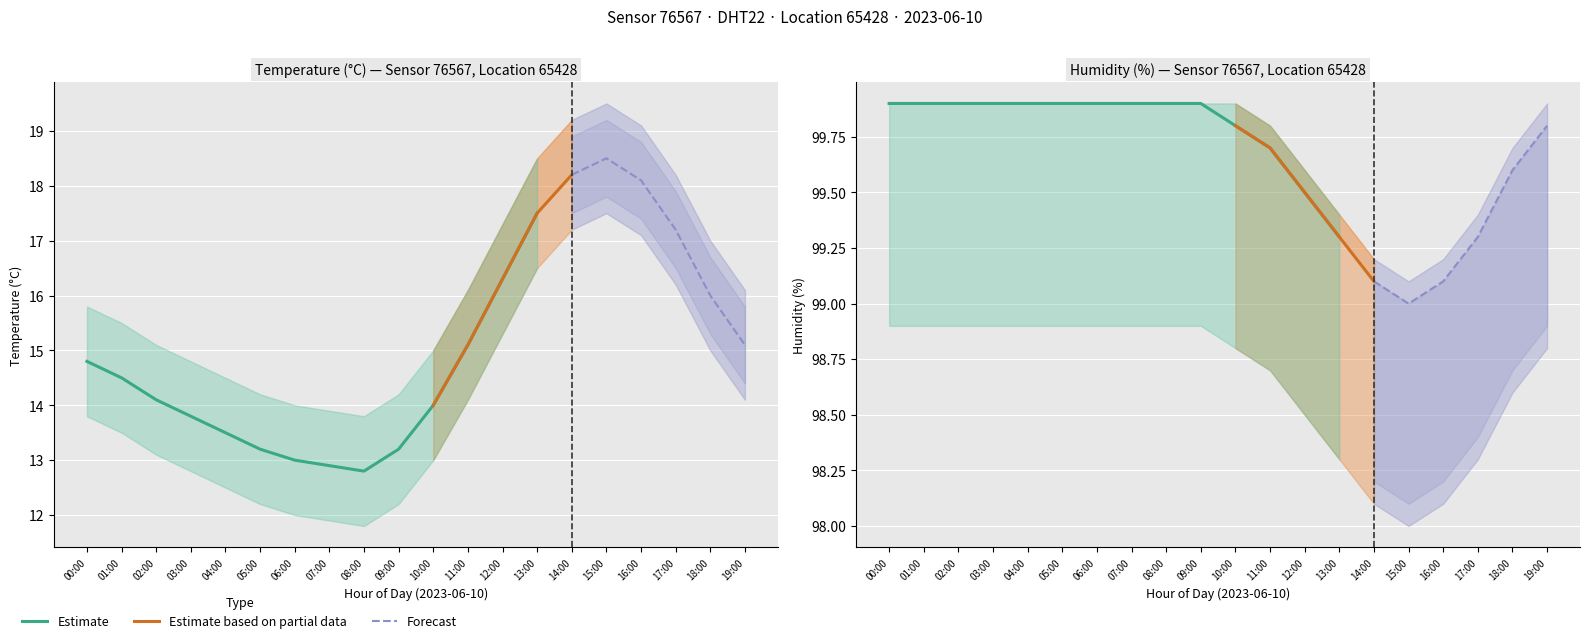

True or false: temperature and humidity cross at least once.

False